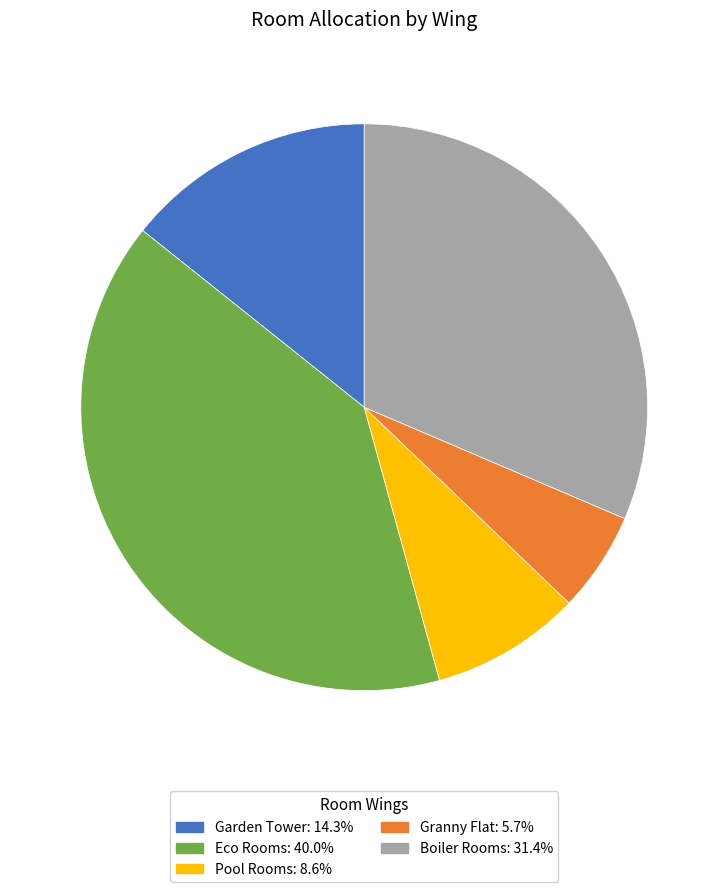

Is Garden Tower the majority of the pie?

No